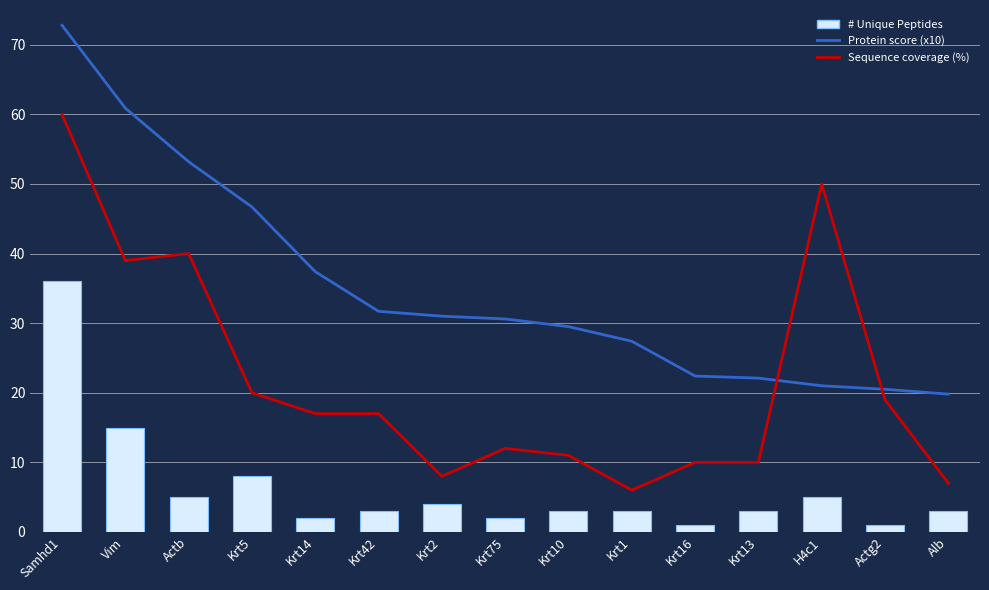

Rank the series by their average value, from lowest to highest.

# Unique Peptides, Sequence coverage (%), Protein score (x10)